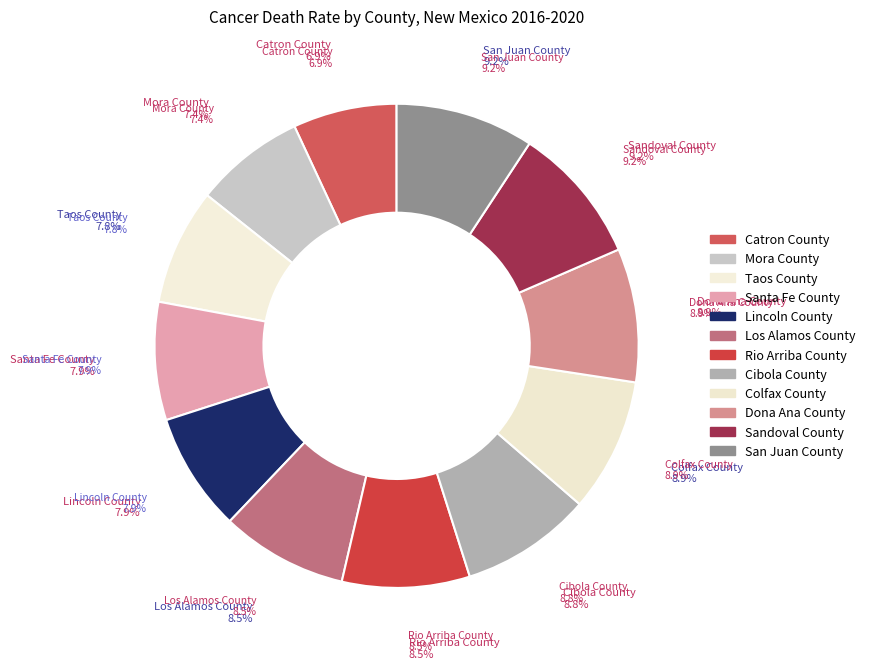

What percentage is the Colfax County slice, to the nearest percent?

9%